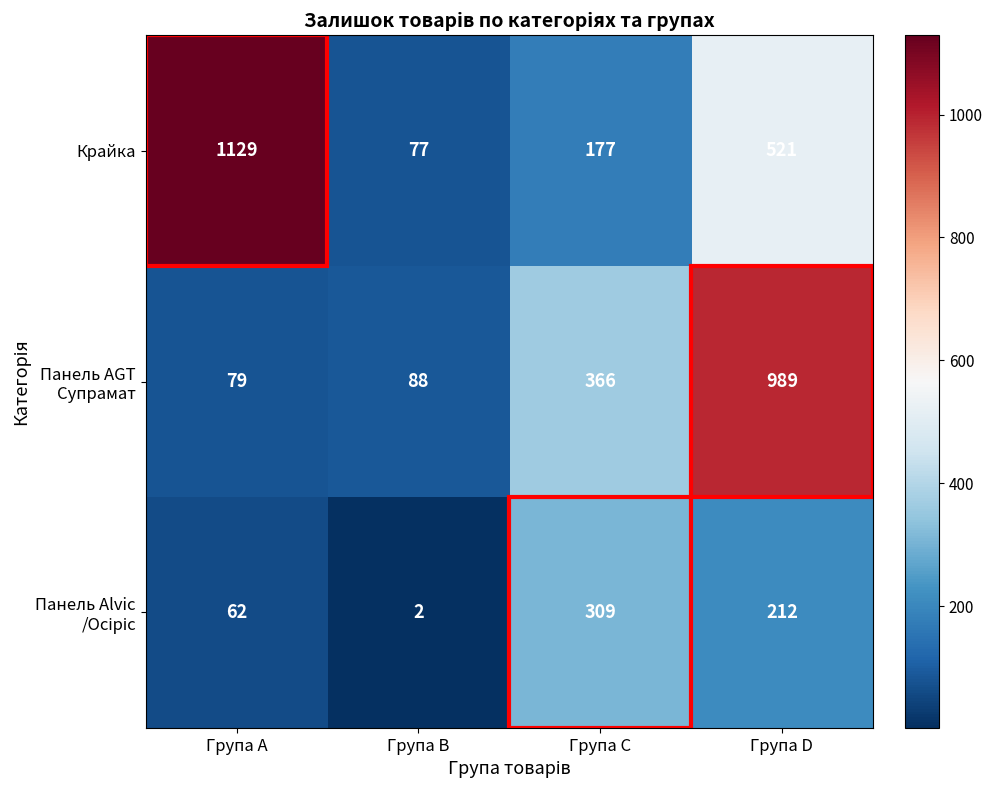

Is it true that Крайка equals 236 at Група D?

False